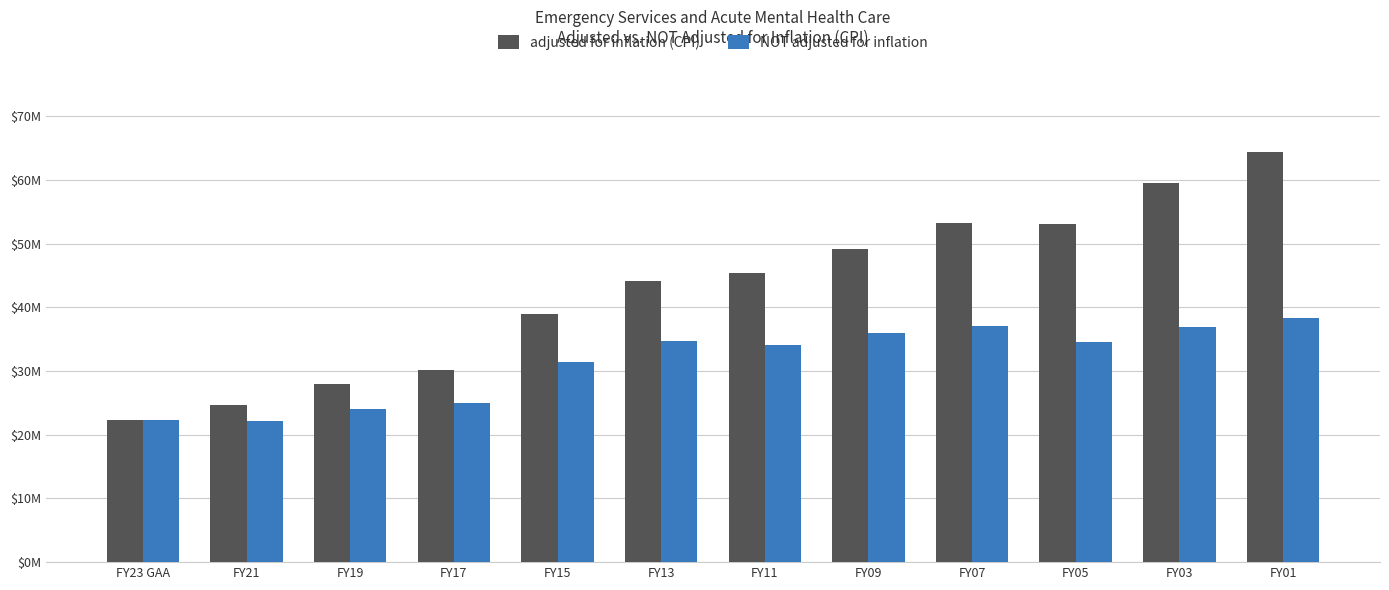

What is the difference between the highest and lowest values at FY11?

11223784